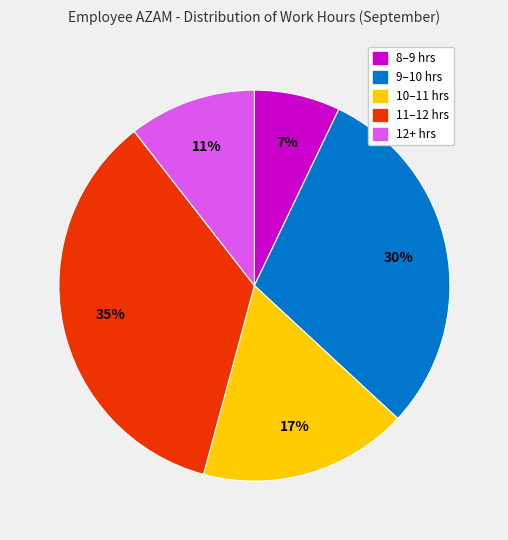

How many segments does this pie chart have?

5